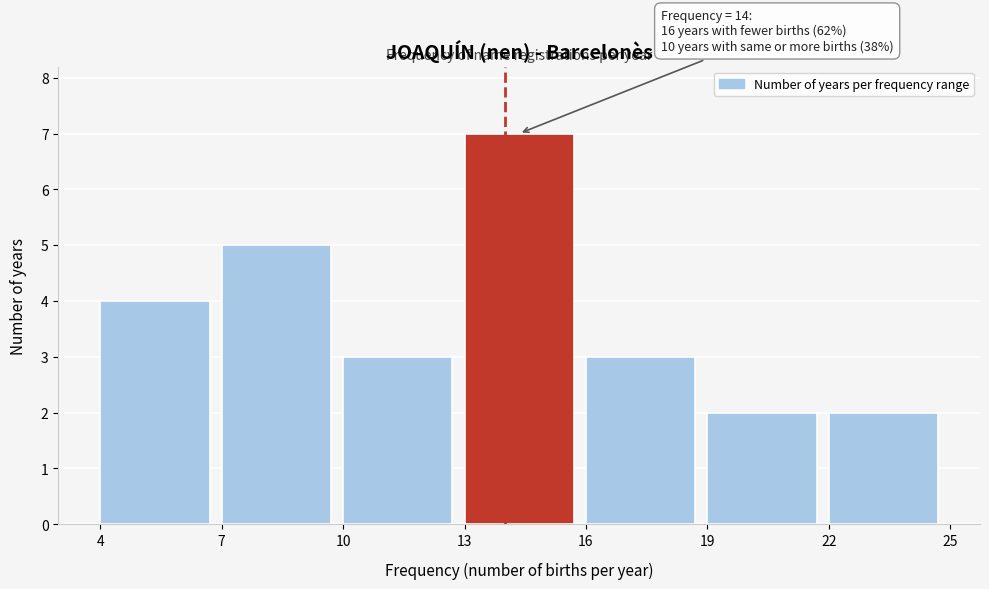

Which range on the x-axis has the tallest bar?

13 to 16